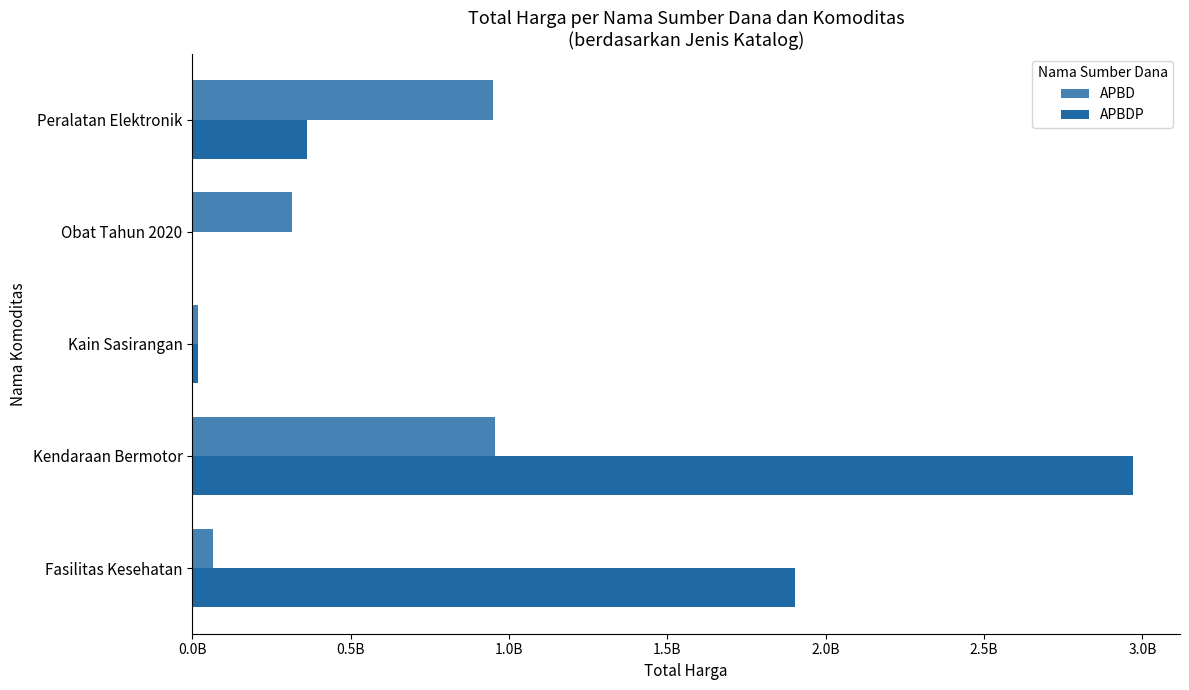

At how many categories does at least one series exceed 2238964329?

1